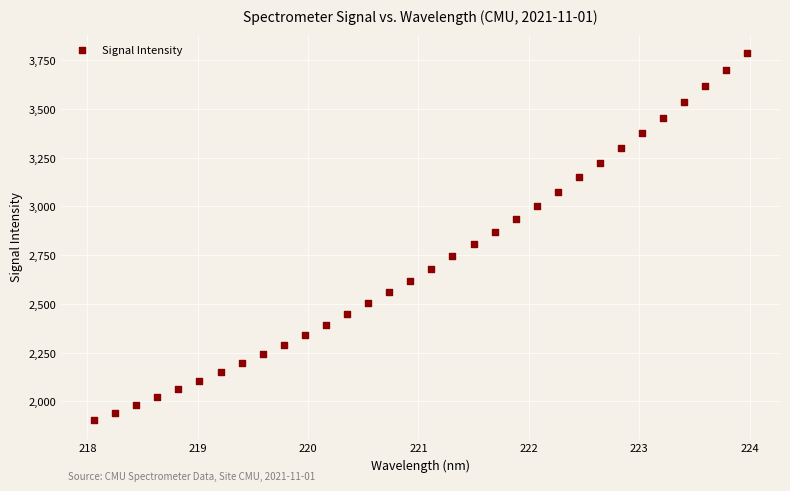

What is the range of X values (max minus min)?

5.9